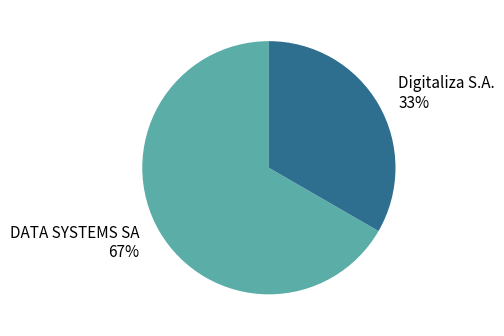

How many segments does this pie chart have?

2